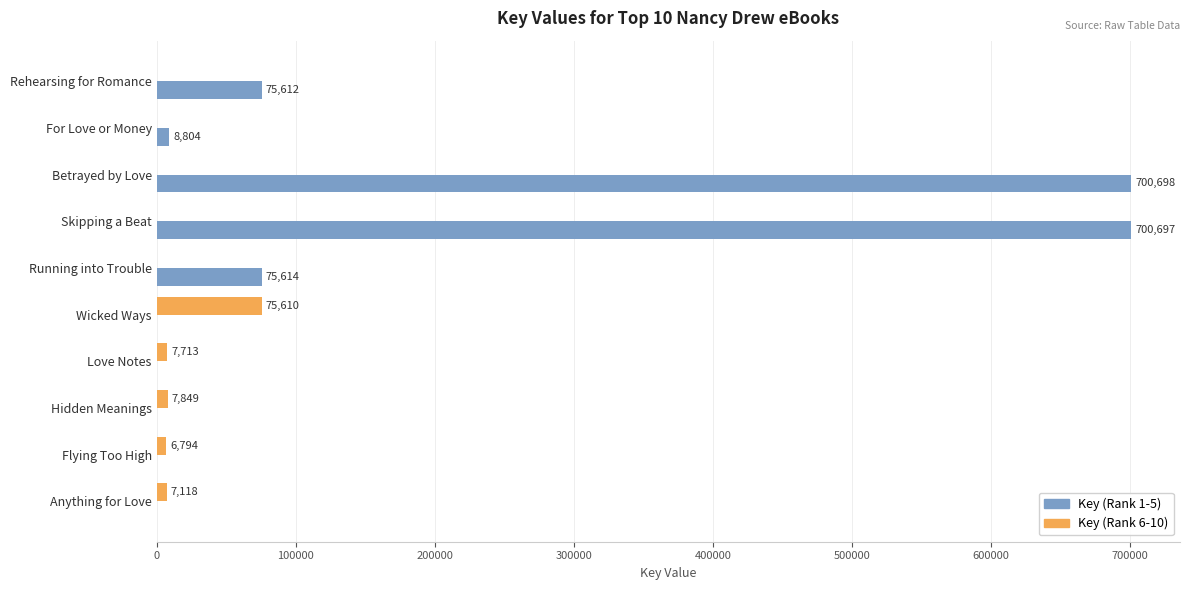

What is the average value of the Key (Rank 6-10) series?

10508